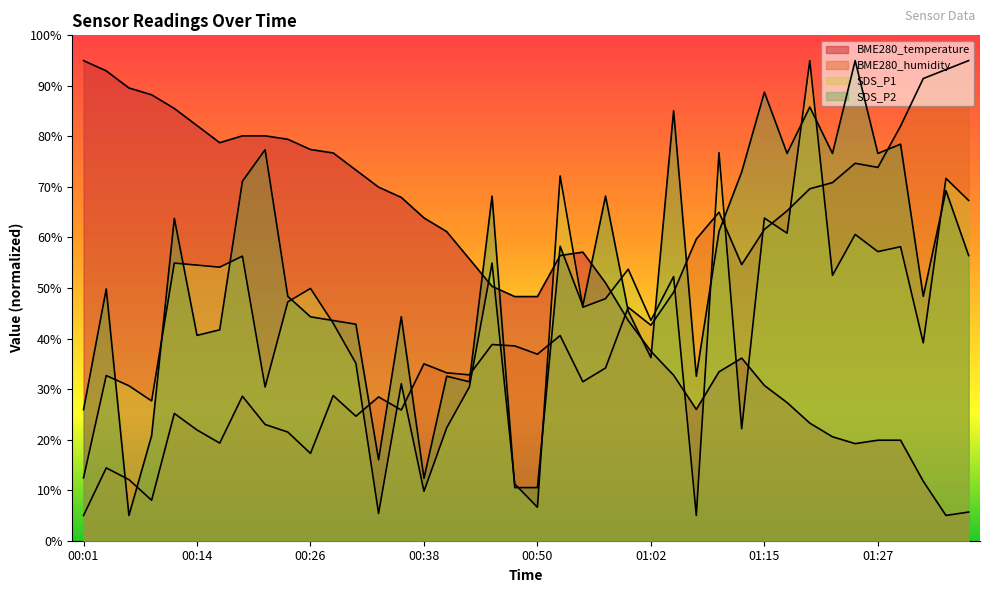

What is the difference between the maximum and minimum values in the SDS_P2 series?

90.0